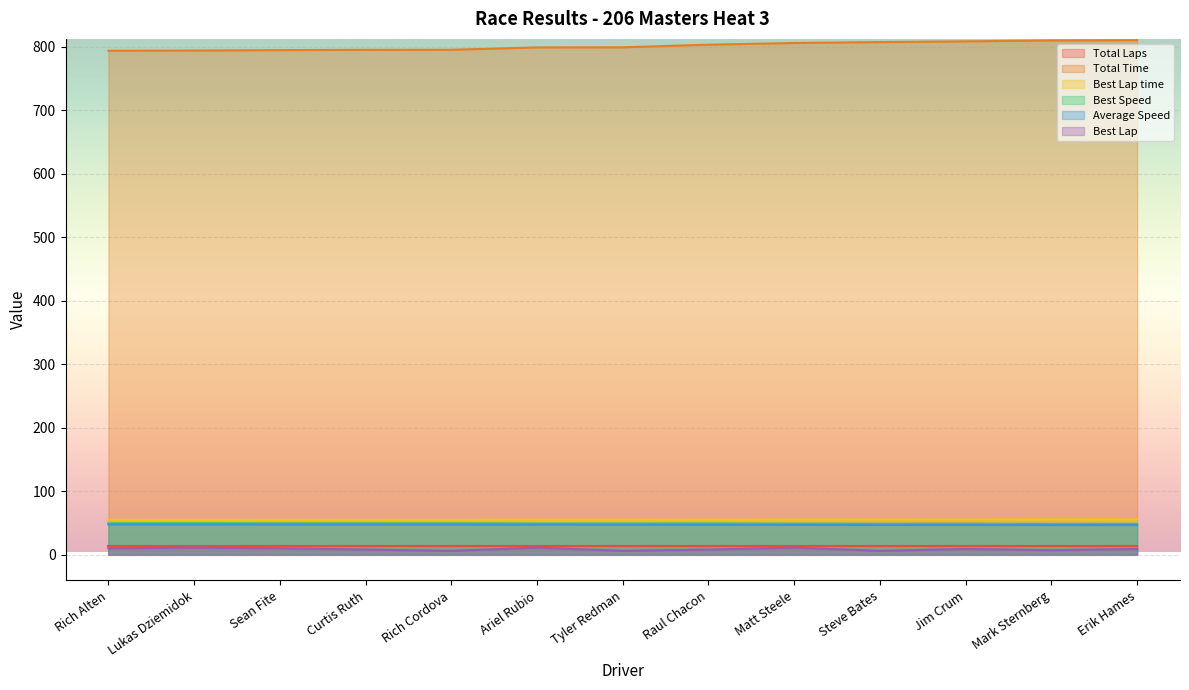

What is the difference between the Best Lap time values at Steve Bates and Raul Chacon?

0.5